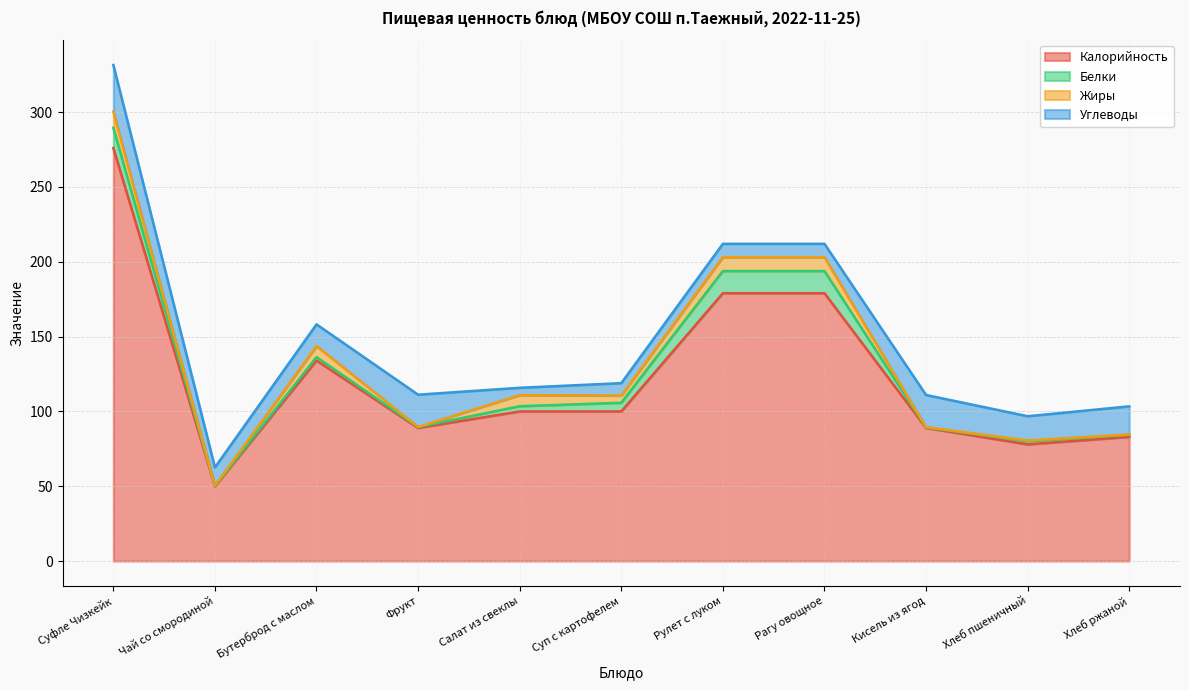

What is the greatest value displayed?

276.0